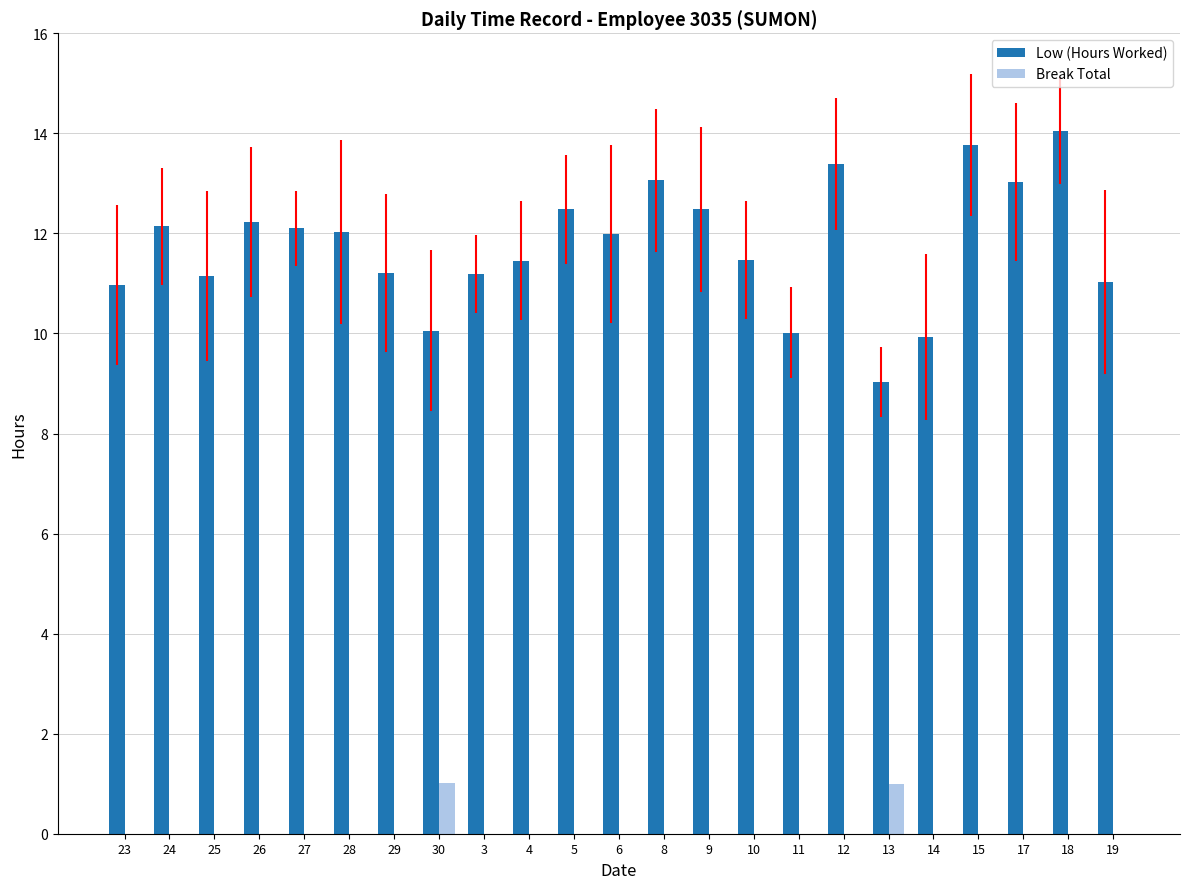

The Break Total series shows 0.0 at 15. True or false?

True